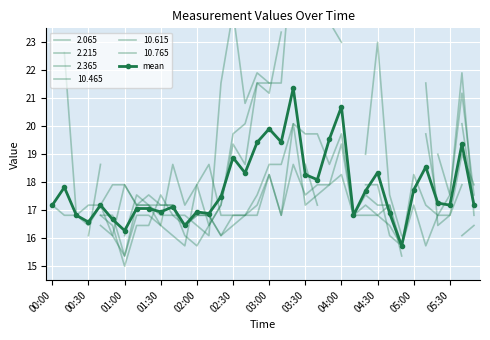

What is the change in value from 22 to 24?

+2.6